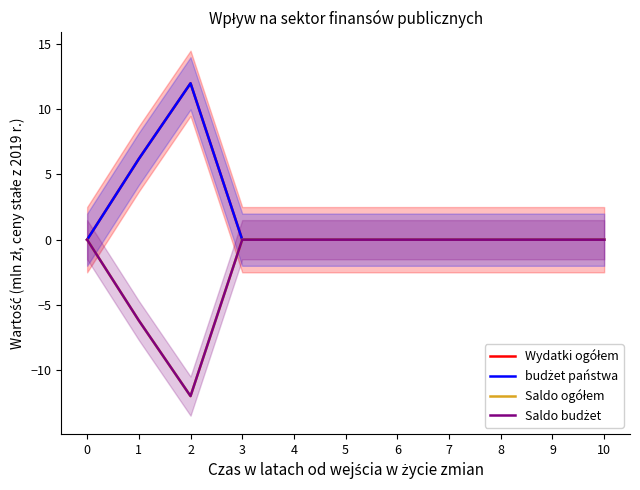

At which label is budżet państwa closest to 5?

1